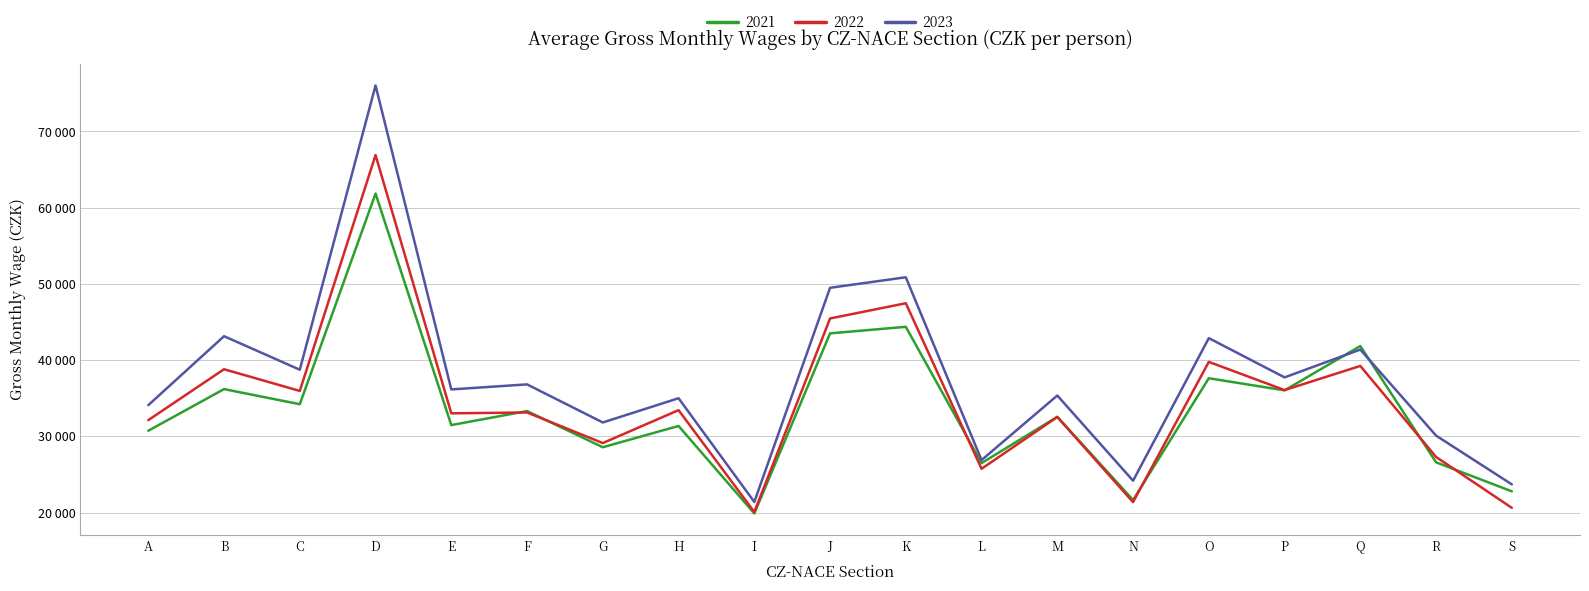

At which category does 2021 reach its first local peak?

B